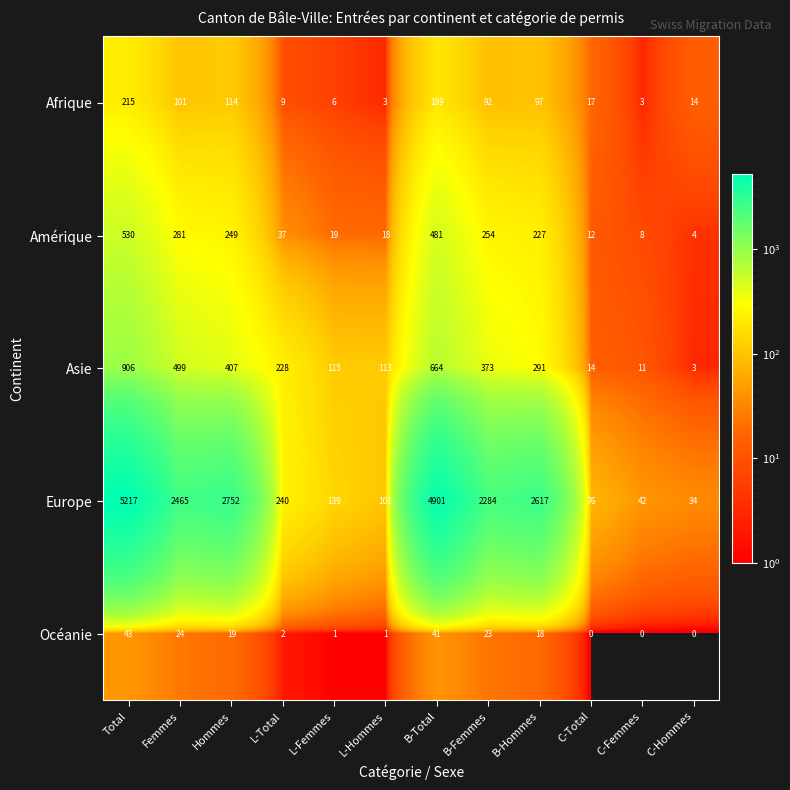

What is the total value across all series at L-Total?

516